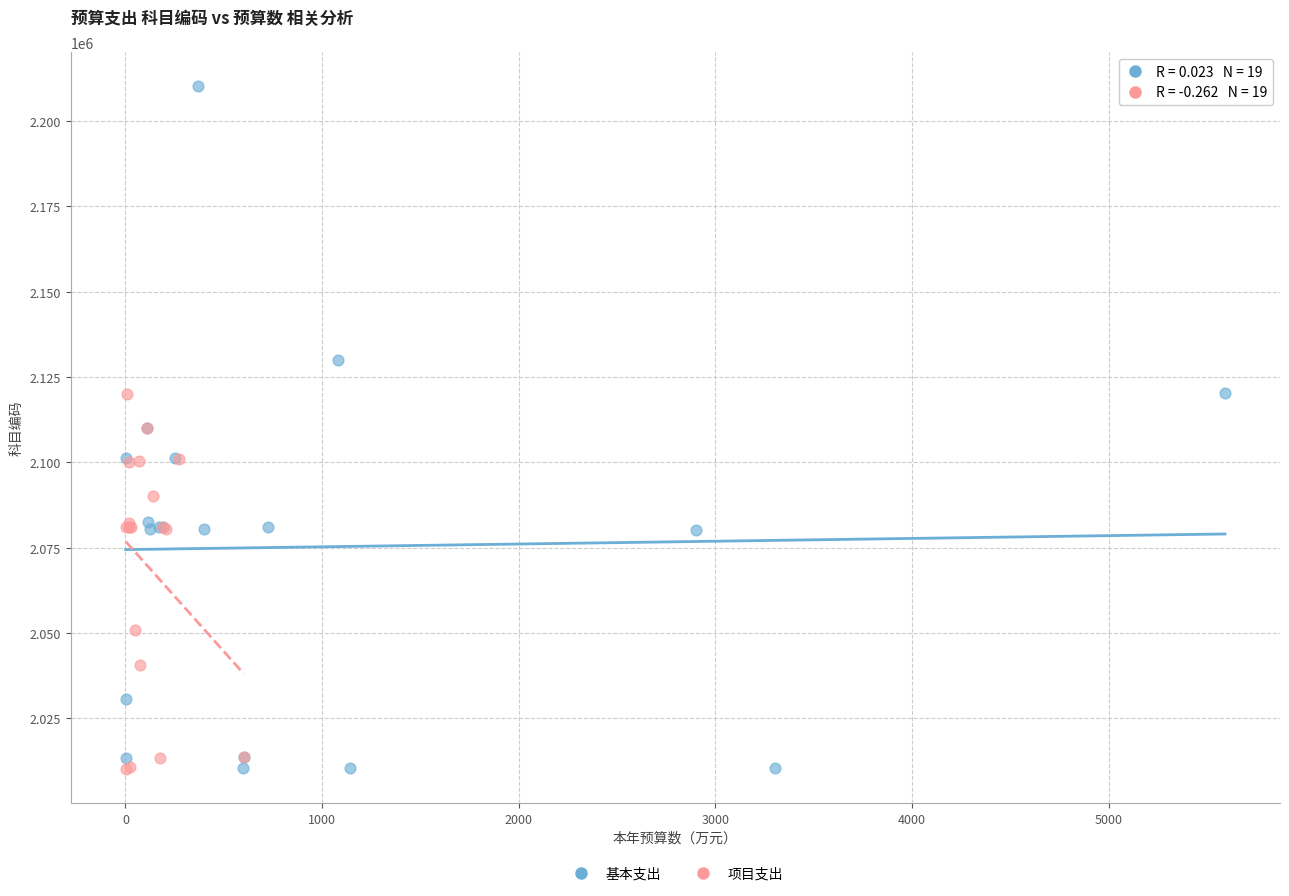

Which series contains the highest Y value?

基本支出